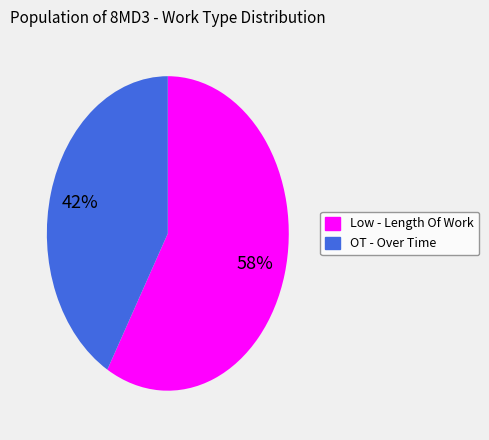

True or false: OT accounts for 42% of the total.

True